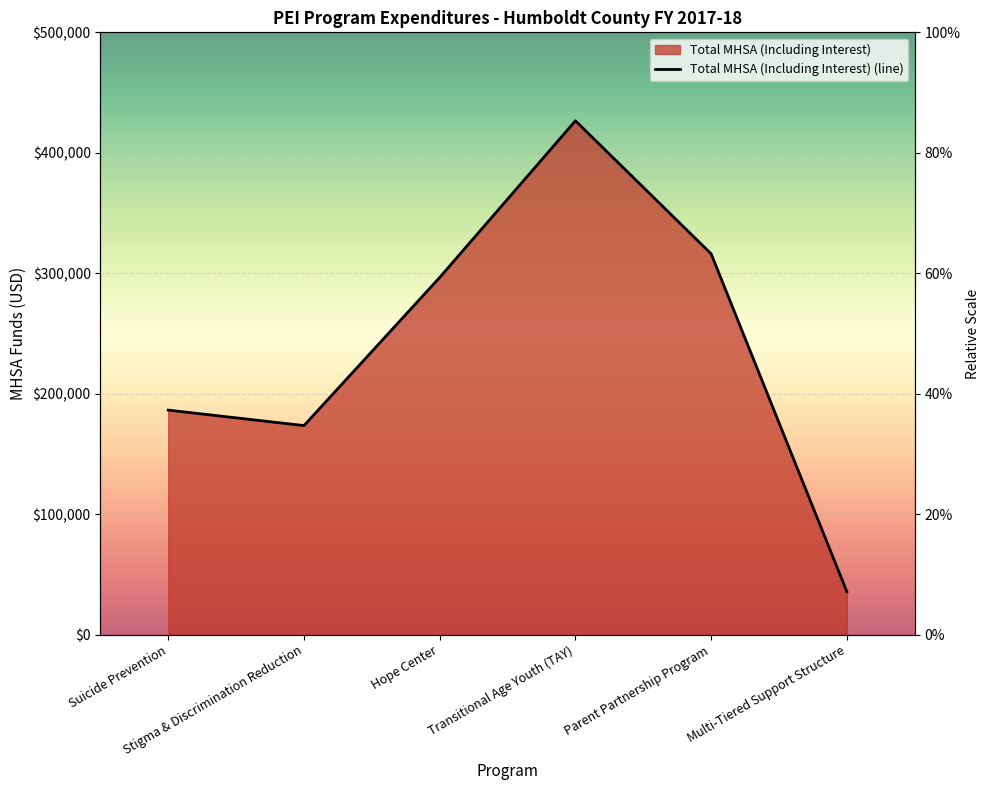

What is the difference between the maximum and minimum values?

390852.8